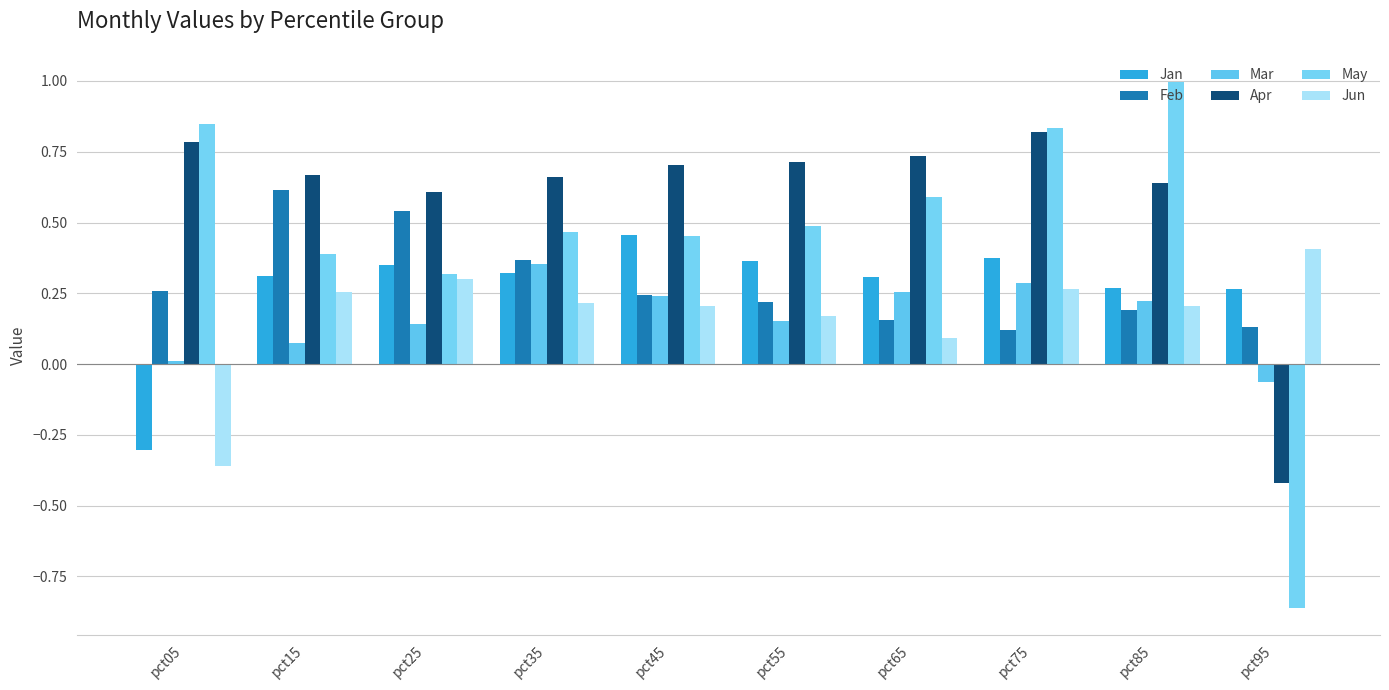

Which has a higher value, pct55 or pct25?

pct55